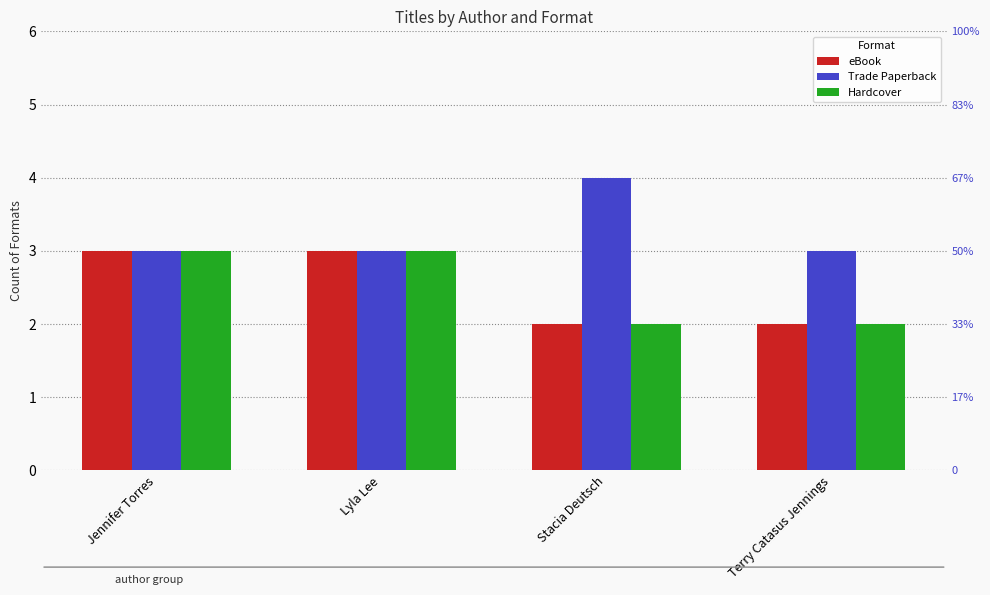

List the labels in order of Hardcover value, largest first.

Jennifer Torres, Lyla Lee, Stacia Deutsch, Terry Catasus Jennings